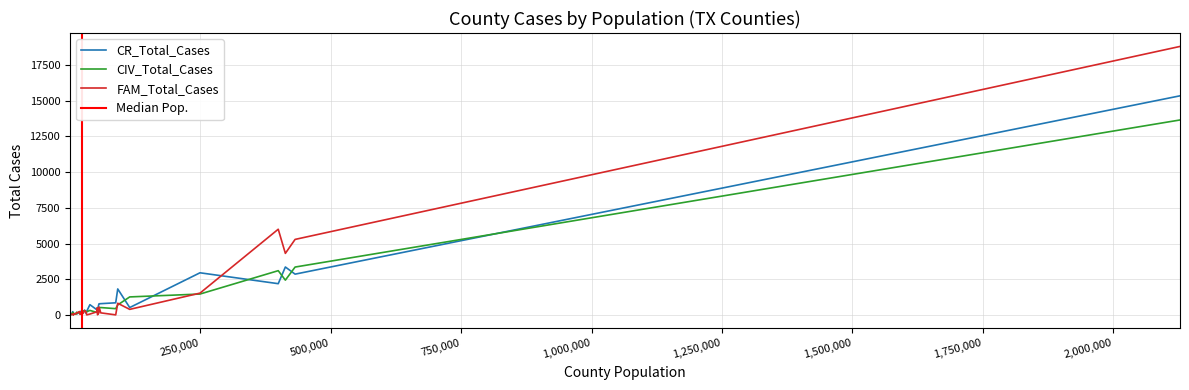

Is this an area chart (filled region under the line)?

No